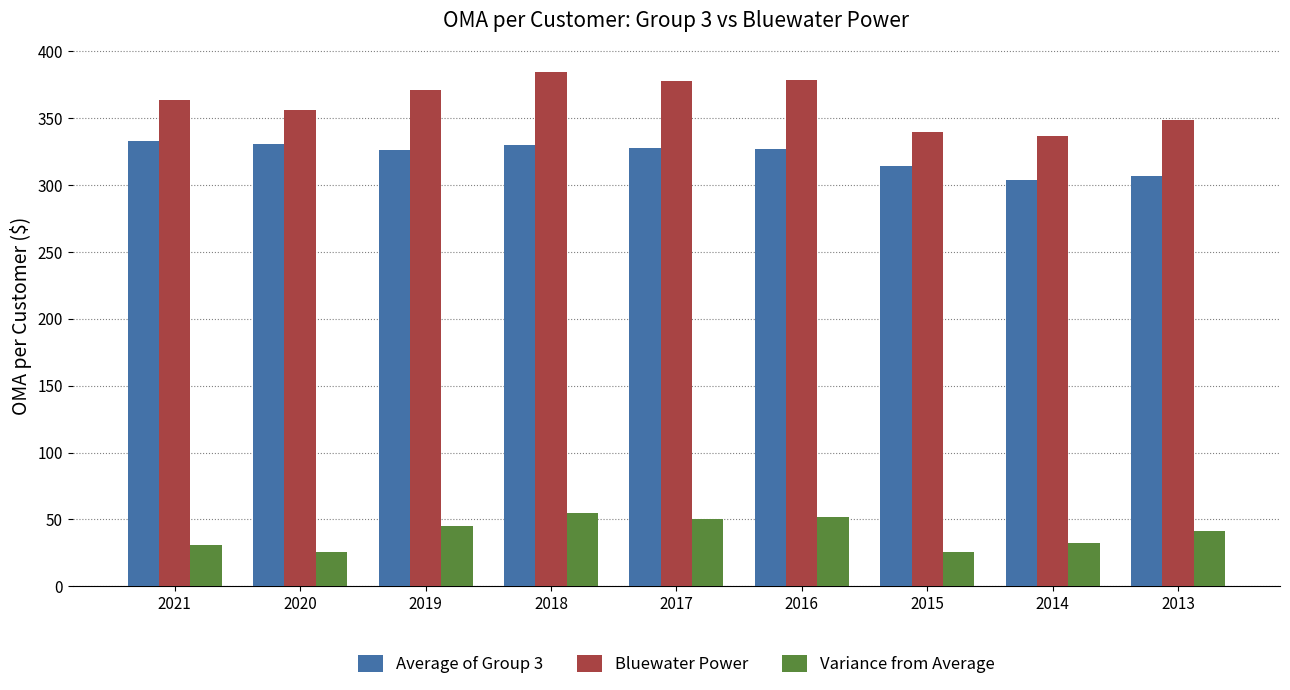

What is the difference between the highest and lowest values at 2015?

314.4